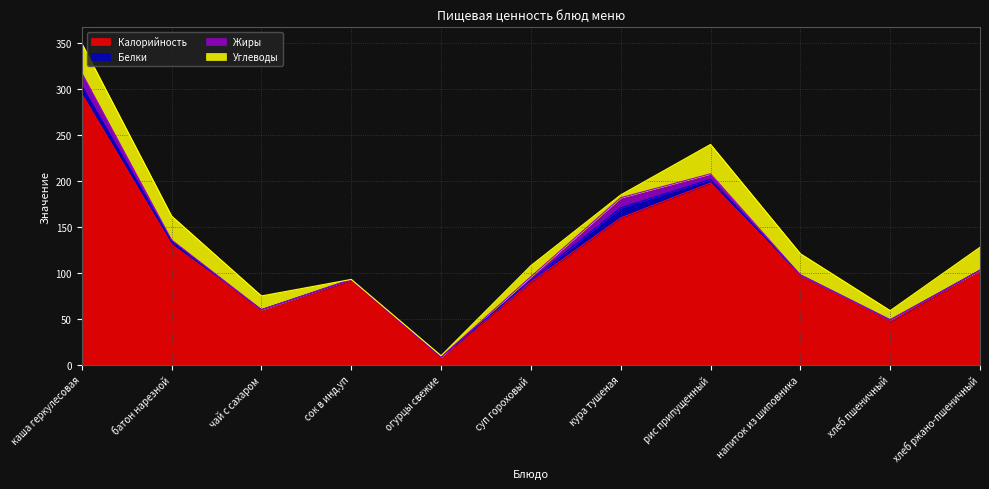

What is the label of the 5th point from the left?

огурцы свежие